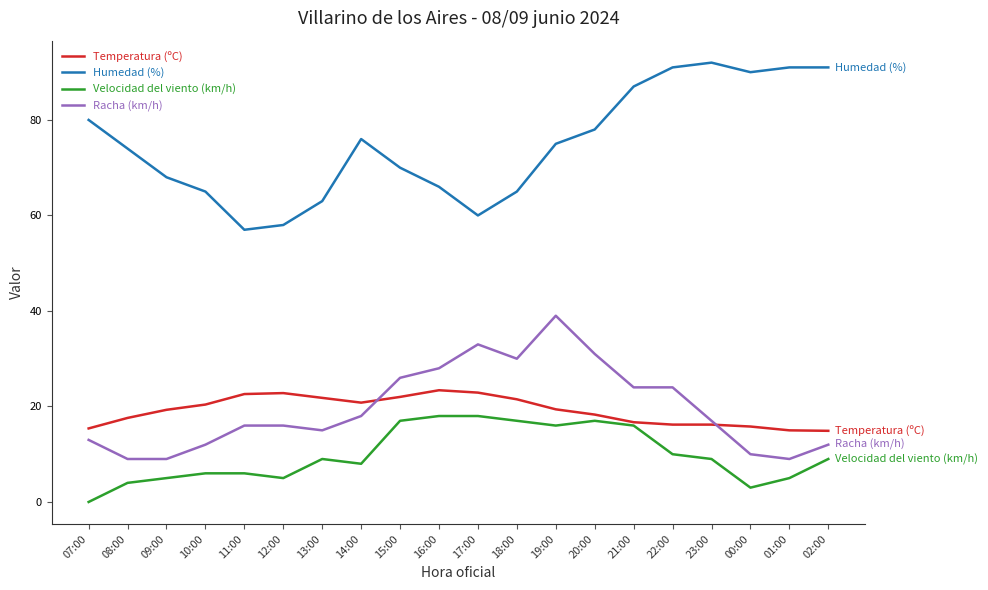

Is it true that Racha (km/h) equals 9.0 at 09:00?

True